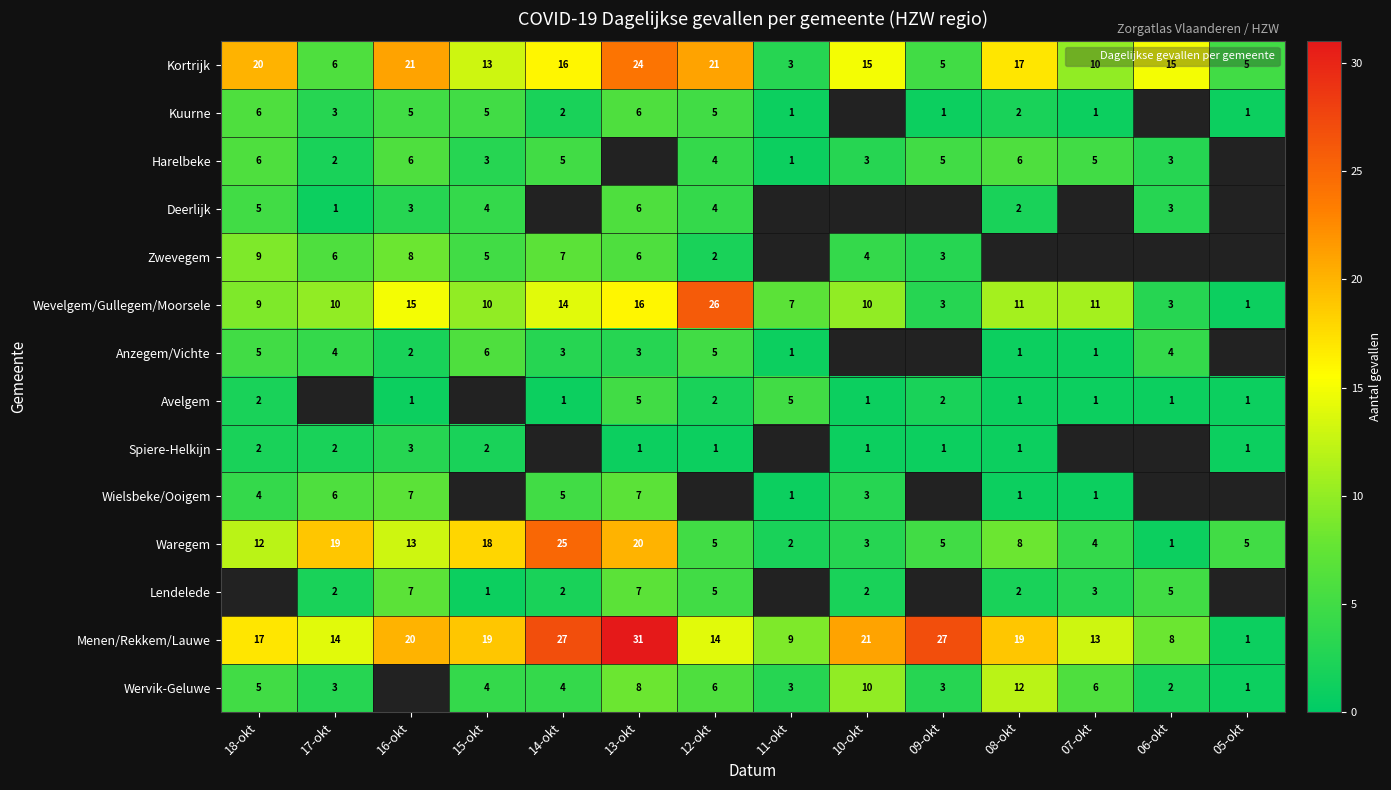

The value of Wevelgem/Gullegem/Moorsele at 07-okt is 2.9. True or false?

False